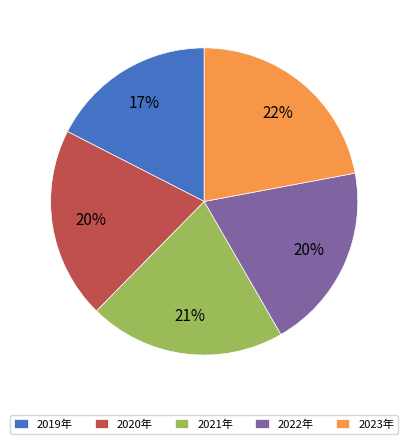

What is the largest slice in the pie chart?

2023年